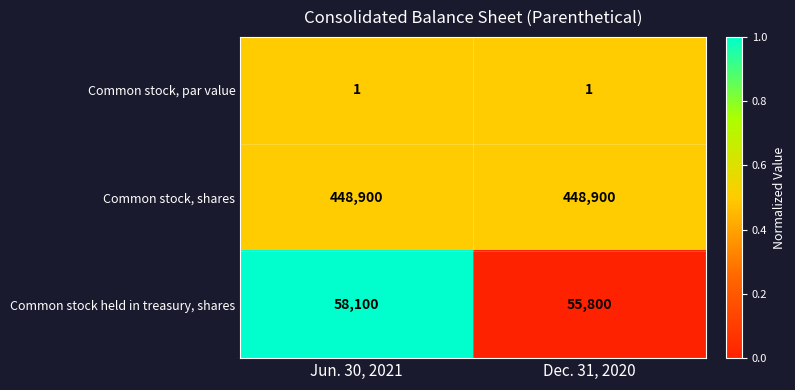

The Common stock, shares series shows 448900 at Jun. 30, 2021. True or false?

True